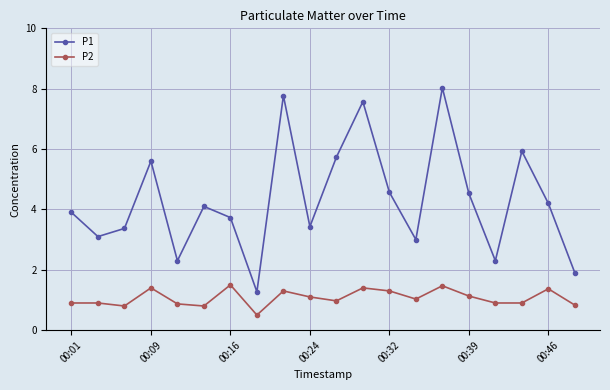

What is the value of the P1 point at the 4th from the left?

5.6